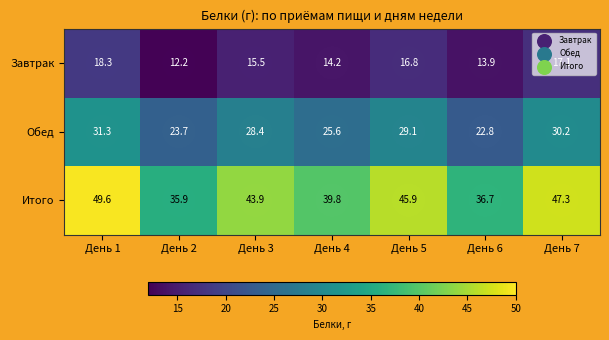

What is the sum of all Итого values?

299.1